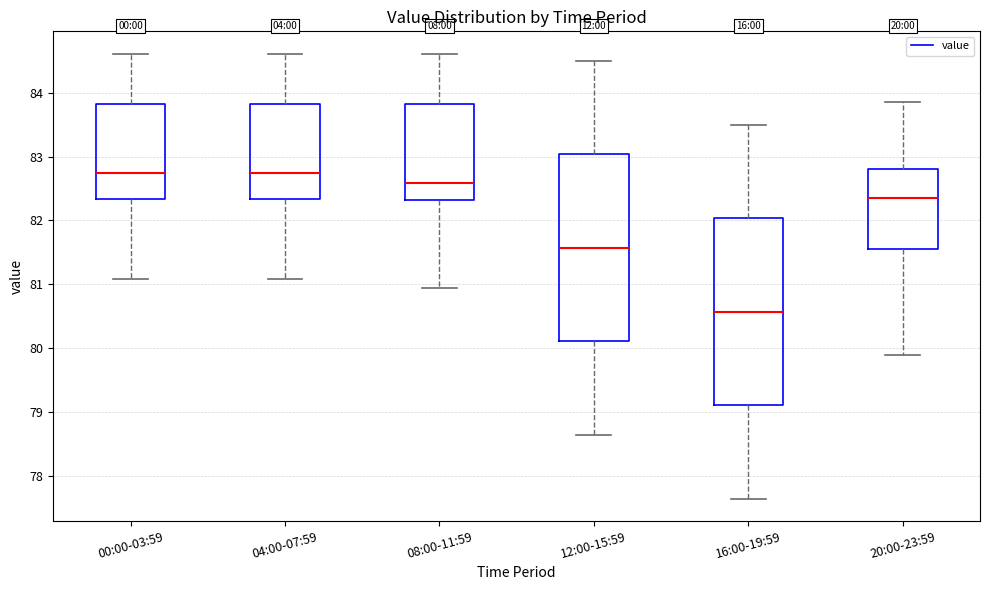

Reading left to right, transcribe this box plot: for each box, give where its median line is, the range the box spans, and where its two whiskers end, as read against the y-axis. The values are not printed on the chart, so give them approximately, as read against the axis.

00:00-03:59: median 82.7, box 82.3 to 83.8, whiskers 81.1 to 84.6
04:00-07:59: median 82.7, box 82.3 to 83.8, whiskers 81.1 to 84.6
08:00-11:59: median 82.6, box 82.3 to 83.8, whiskers 81.0 to 84.6
12:00-15:59: median 81.6, box 80.1 to 83.0, whiskers 78.7 to 84.5
16:00-19:59: median 80.6, box 79.1 to 82.0, whiskers 77.7 to 83.5
20:00-23:59: median 82.3, box 81.6 to 82.8, whiskers 79.9 to 83.9